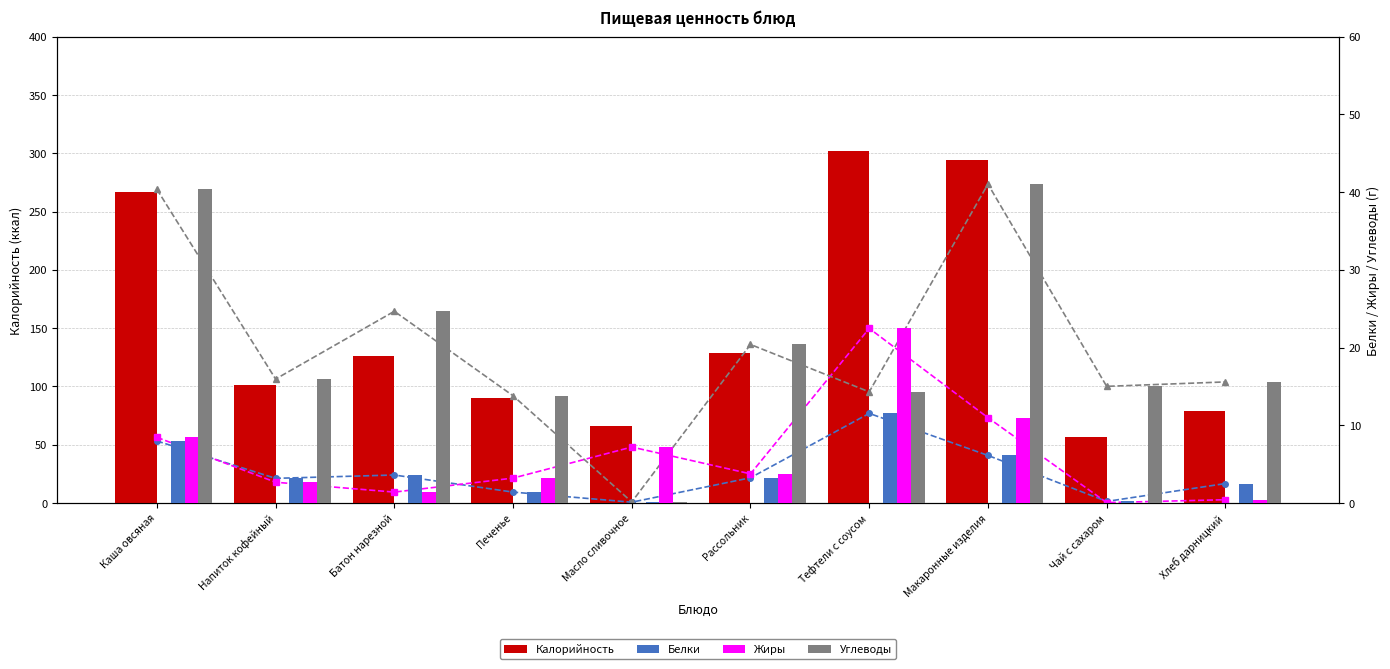

The Калорийность series shows 267.0 at Каша овсяная. True or false?

True